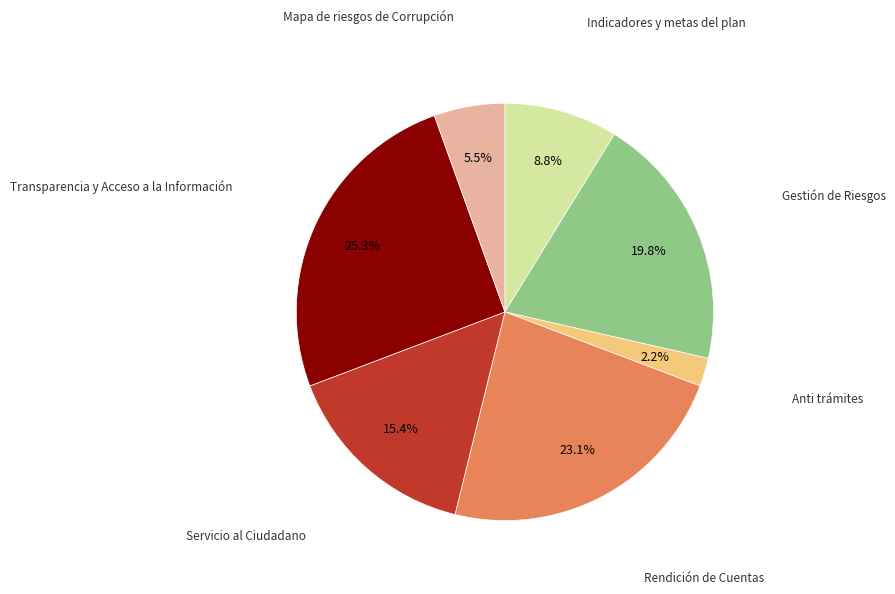

Is there any slice that represents more than half of the pie?

No